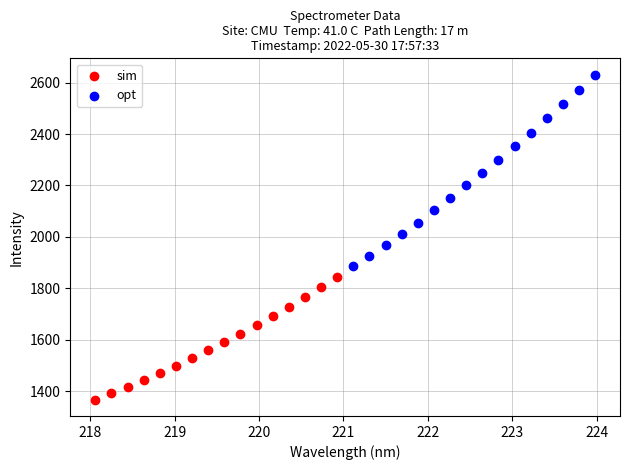

What are all the series names shown in the legend?

sim, opt